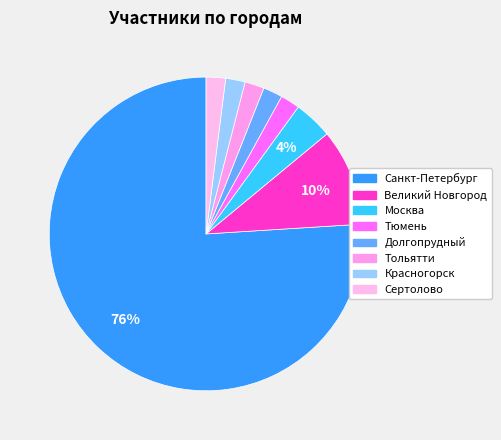

Rank the categories by value from lowest to highest.

Тюмень, Долгопрудный, Тольятти, Красногорск, Сертолово, Москва, Великий Новгород, Санкт-Петербург